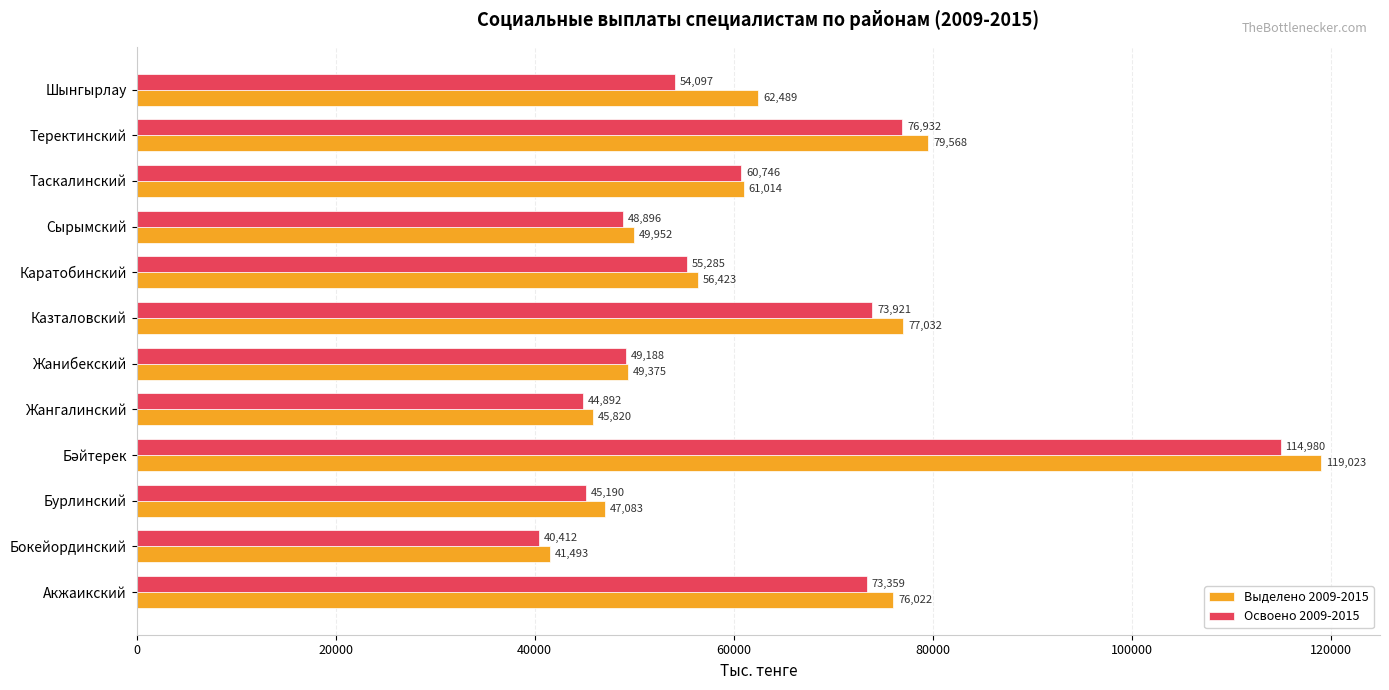

At which label is Выделено 2009-2015 closest to 80258?

Теректинский